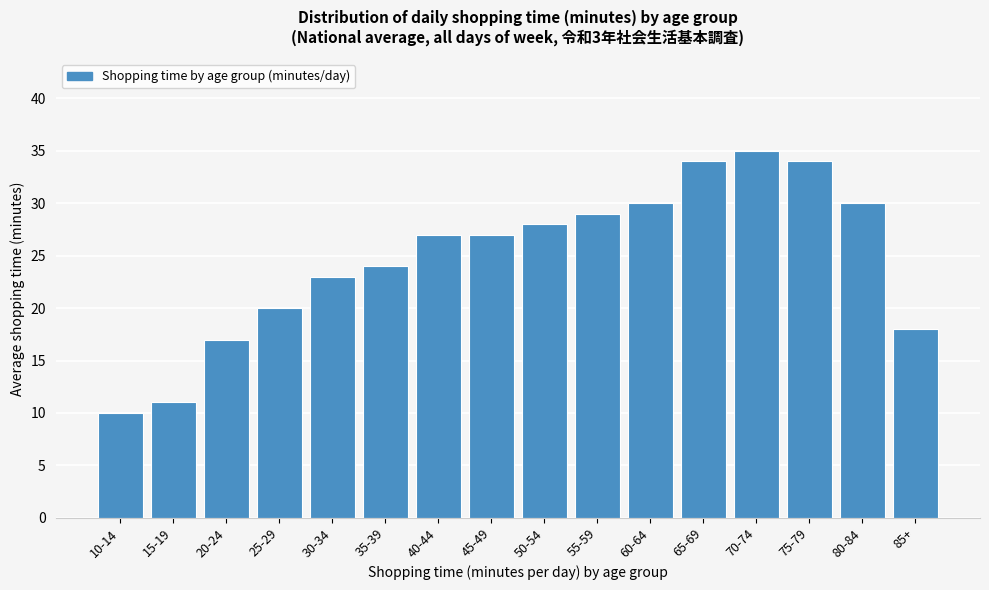

Reading left to right, list all the values displayed in this chart.

10-14=10	15-19=11	20-24=17	25-29=20	30-34=23	35-39=24	40-44=27	45-49=27	50-54=28	55-59=29	60-64=30	65-69=34	70-74=35	75-79=34	80-84=30	85+=18